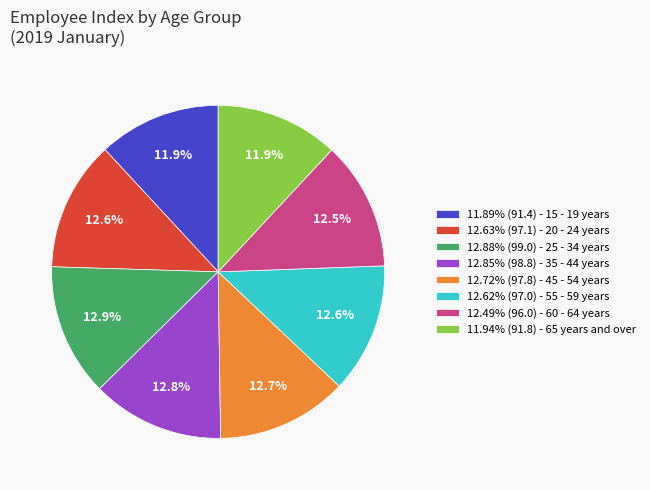

What percentage do 12.62% (97.0) - 55 - 59 years and 12.72% (97.8) - 45 - 54 years together represent?

25.3%